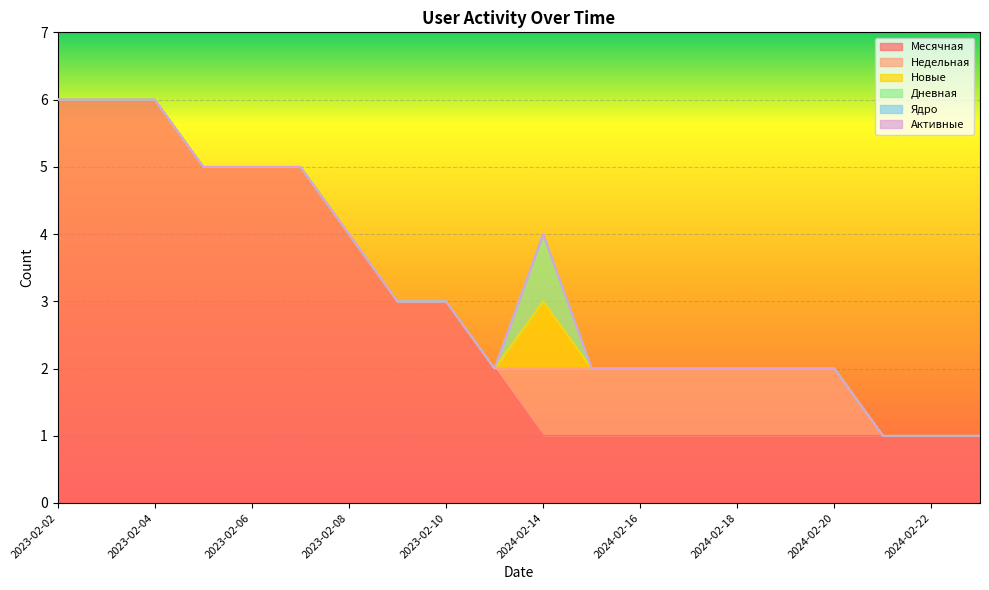

Is it true that Дневная equals 0 at 2023-02-08?

False